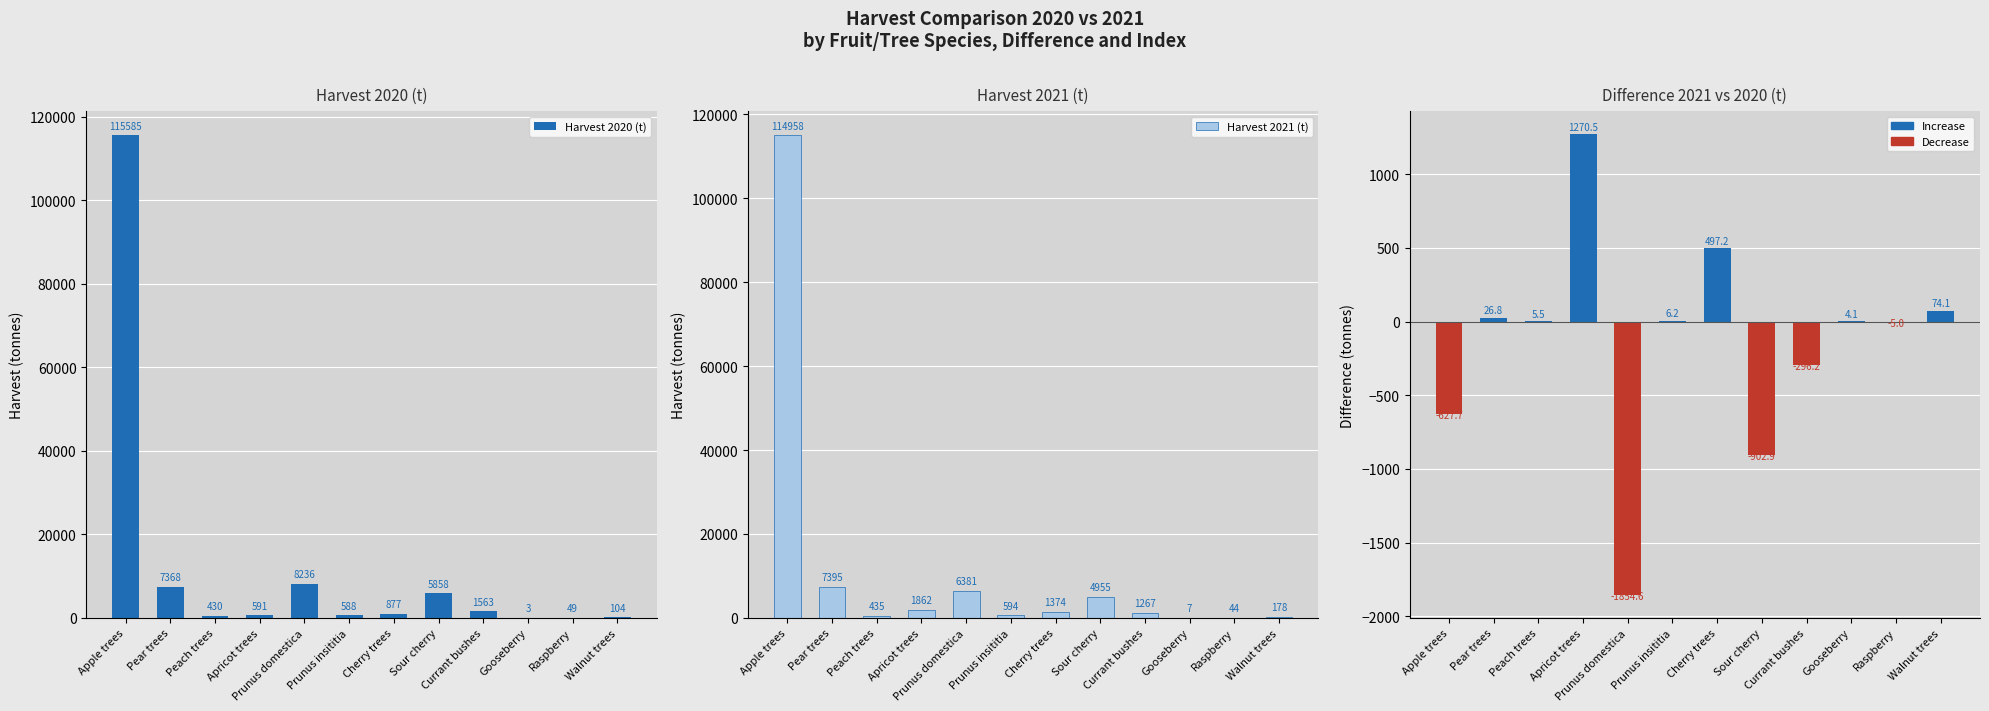

Which series has the largest range (max minus min)?

Harvest 2020 (t)